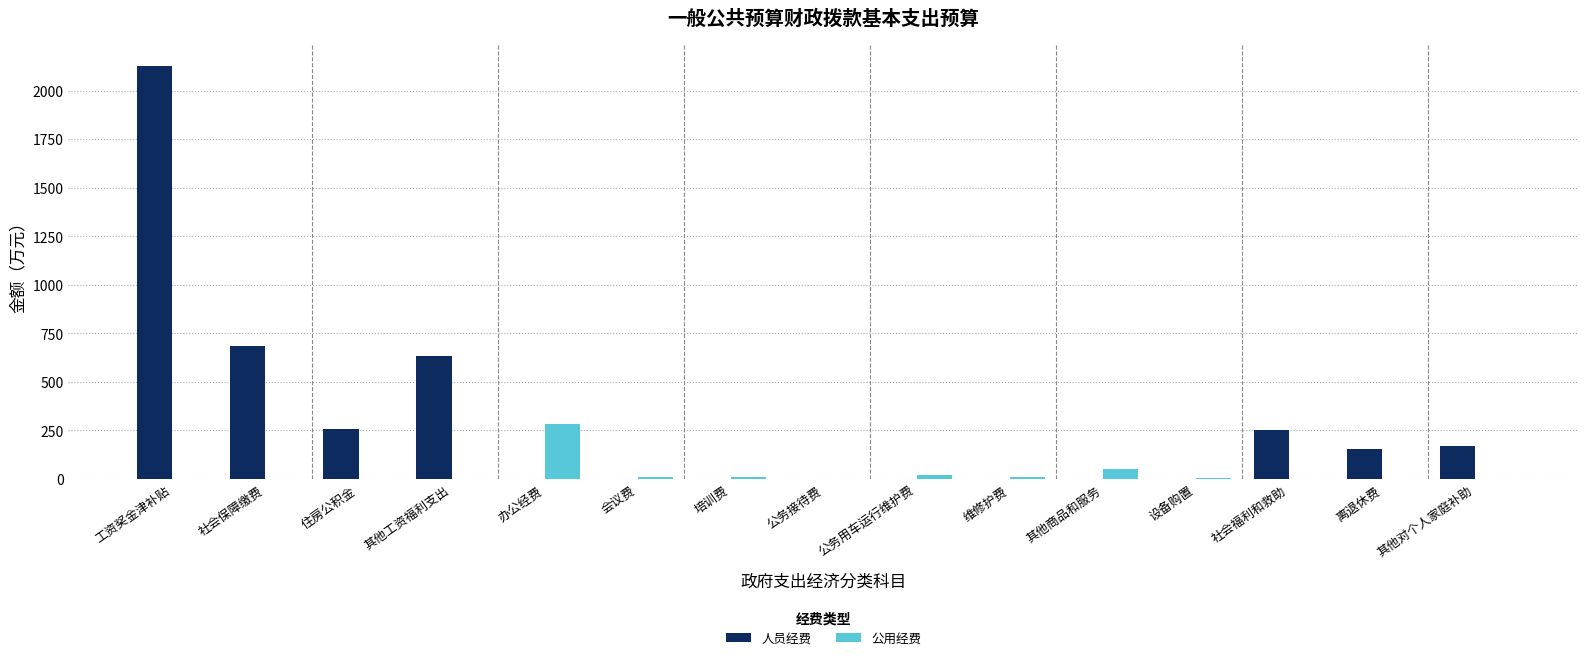

What is the highest value of the 公用经费 series?

281.5